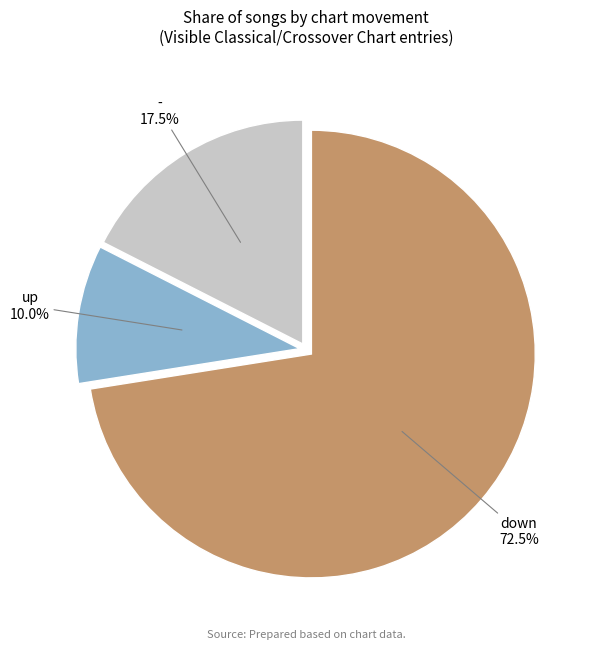

What portion of the pie excludes up?

90.0%